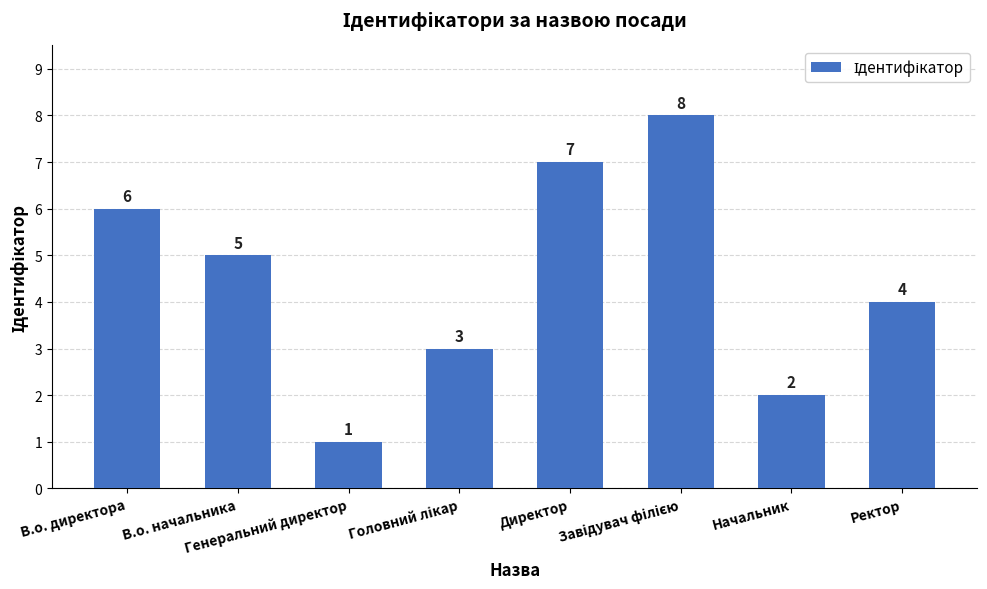

Reading left to right, list all the values displayed in this chart.

6	5	1	3	7	8	2	4